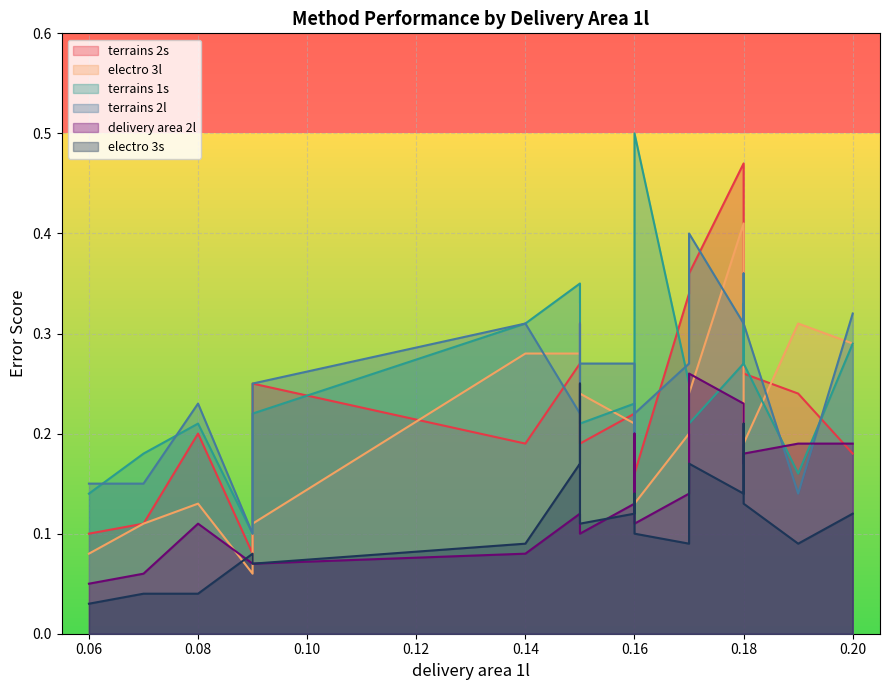

Reading right to left, extract all data points from this chart.

terrains 2s: 0.2=0.2	0.19=0.2	0.18=0.3	0.18=0.3	0.18=0.5	0.17=0.4	0.17=0.3	0.16=0.2	0.16=0.2	0.16=0.2	0.16=0.2	0.15=0.2	0.15=0.2	0.15=0.3	0.14=0.2	0.09=0.2	0.09=0.1	0.08=0.2	0.07=0.1	0.06=0.1
electro 3l: 0.2=0.3	0.19=0.3	0.18=0.2	0.18=0.3	0.18=0.4	0.17=0.2	0.17=0.2	0.16=0.1	0.16=0.2	0.16=0.2	0.16=0.2	0.15=0.2	0.15=0.3	0.15=0.3	0.14=0.3	0.09=0.1	0.09=0.1	0.08=0.1	0.07=0.1	0.06=0.1
terrains 1s: 0.2=0.3	0.19=0.2	0.18=0.3	0.18=0.3	0.18=0.3	0.17=0.2	0.17=0.2	0.16=0.5	0.16=0.2	0.16=0.1	0.16=0.2	0.15=0.2	0.15=0.3	0.15=0.3	0.14=0.3	0.09=0.2	0.09=0.1	0.08=0.2	0.07=0.2	0.06=0.1
terrains 2l: 0.2=0.3	0.19=0.1	0.18=0.3	0.18=0.4	0.18=0.3	0.17=0.4	0.17=0.3	0.16=0.2	0.16=0.2	0.16=0.2	0.16=0.3	0.15=0.3	0.15=0.3	0.15=0.2	0.14=0.3	0.09=0.2	0.09=0.1	0.08=0.2	0.07=0.1	0.06=0.1
delivery area 2l: 0.2=0.2	0.19=0.2	0.18=0.2	0.18=0.2	0.18=0.2	0.17=0.3	0.17=0.1	0.16=0.1	0.16=0.2	0.16=0.1	0.16=0.1	0.15=0.1	0.15=0.1	0.15=0.1	0.14=0.1	0.09=0.1	0.09=0.1	0.08=0.1	0.07=0.1	0.06=0.1
electro 3s: 0.2=0.1	0.19=0.1	0.18=0.1	0.18=0.2	0.18=0.1	0.17=0.2	0.17=0.1	0.16=0.1	0.16=0.1	0.16=0.1	0.16=0.1	0.15=0.1	0.15=0.2	0.15=0.2	0.14=0.1	0.09=0.1	0.09=0.1	0.08=0.0	0.07=0.0	0.06=0.0